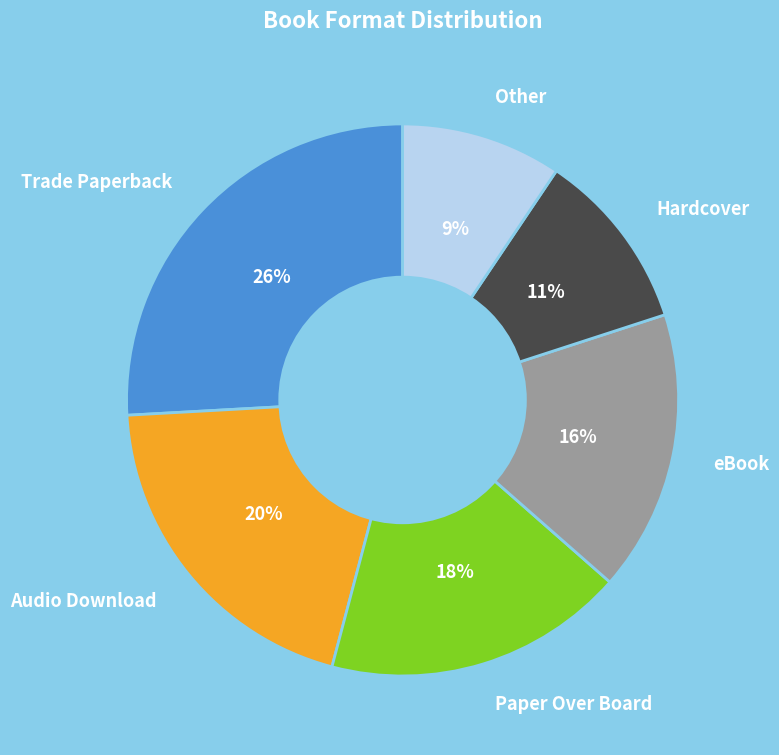

To the nearest percent, what is the combined percentage of Paper Over Board and Other?

27%